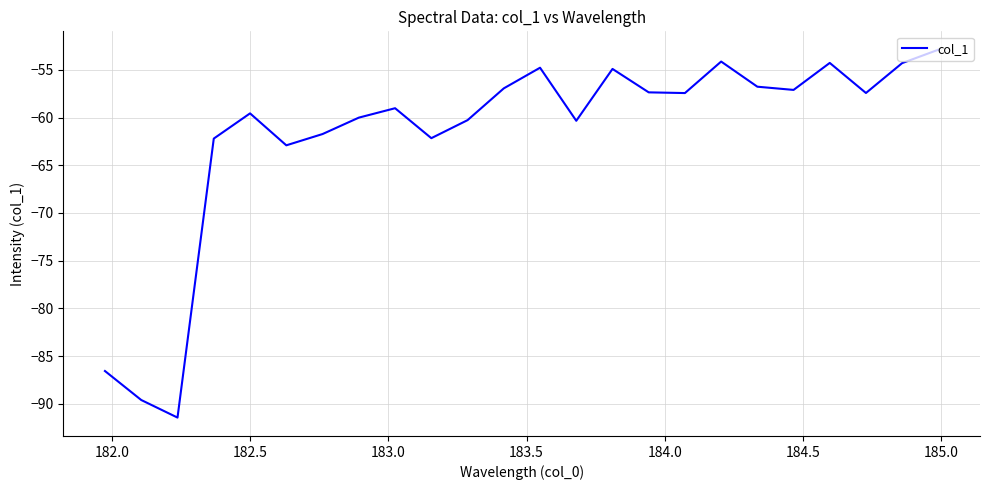

What is the greatest value displayed?

-52.9